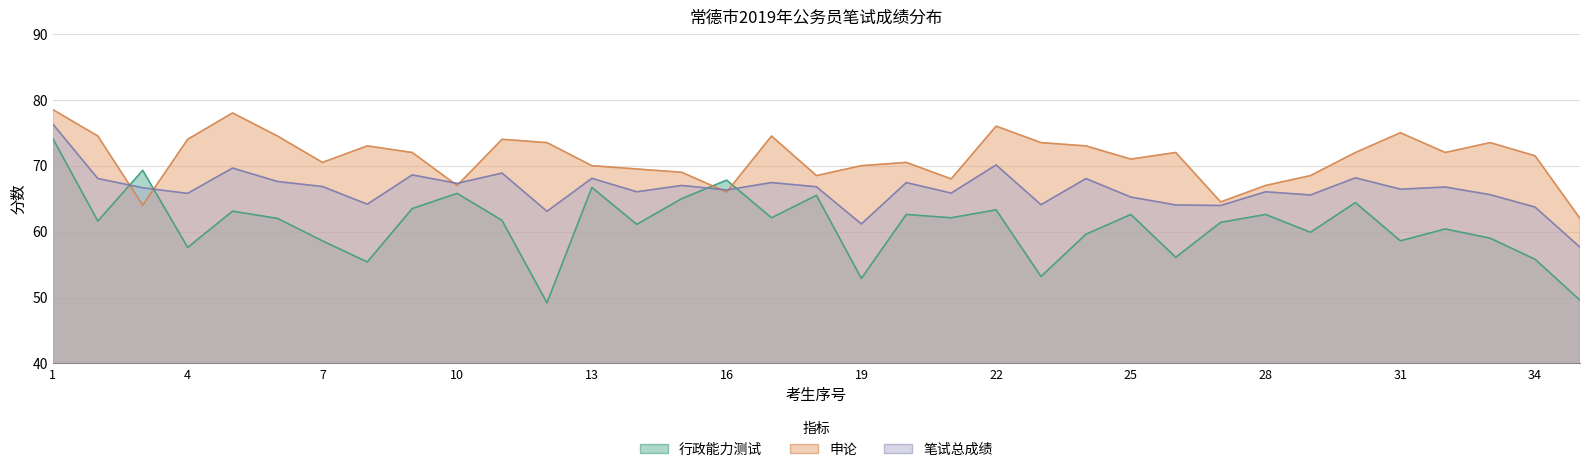

Is it true that 笔试总成绩 equals 25.9 at 19?

False